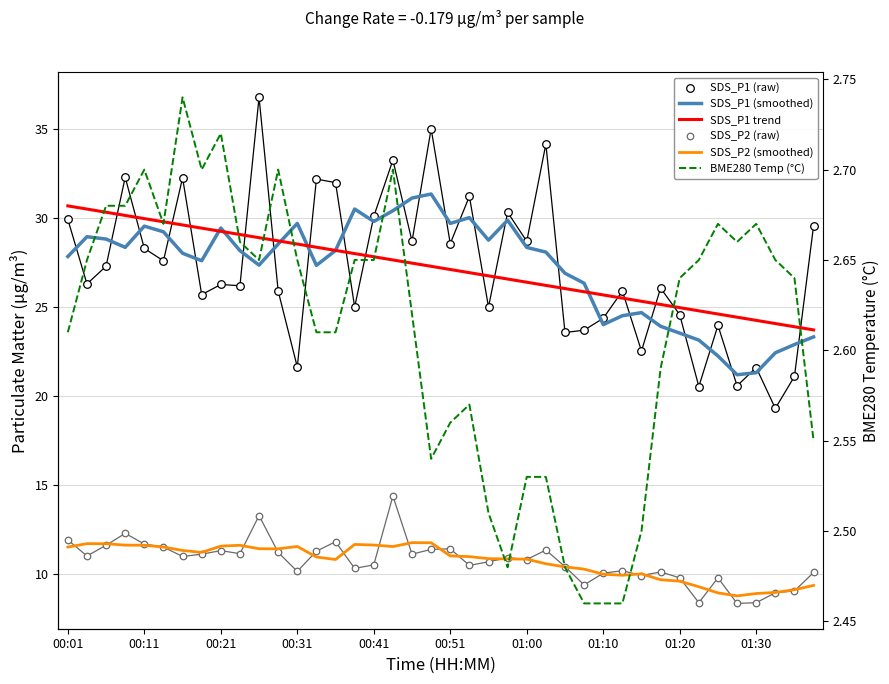

Which series has the largest total across all categories?

SDS_P1 (raw)